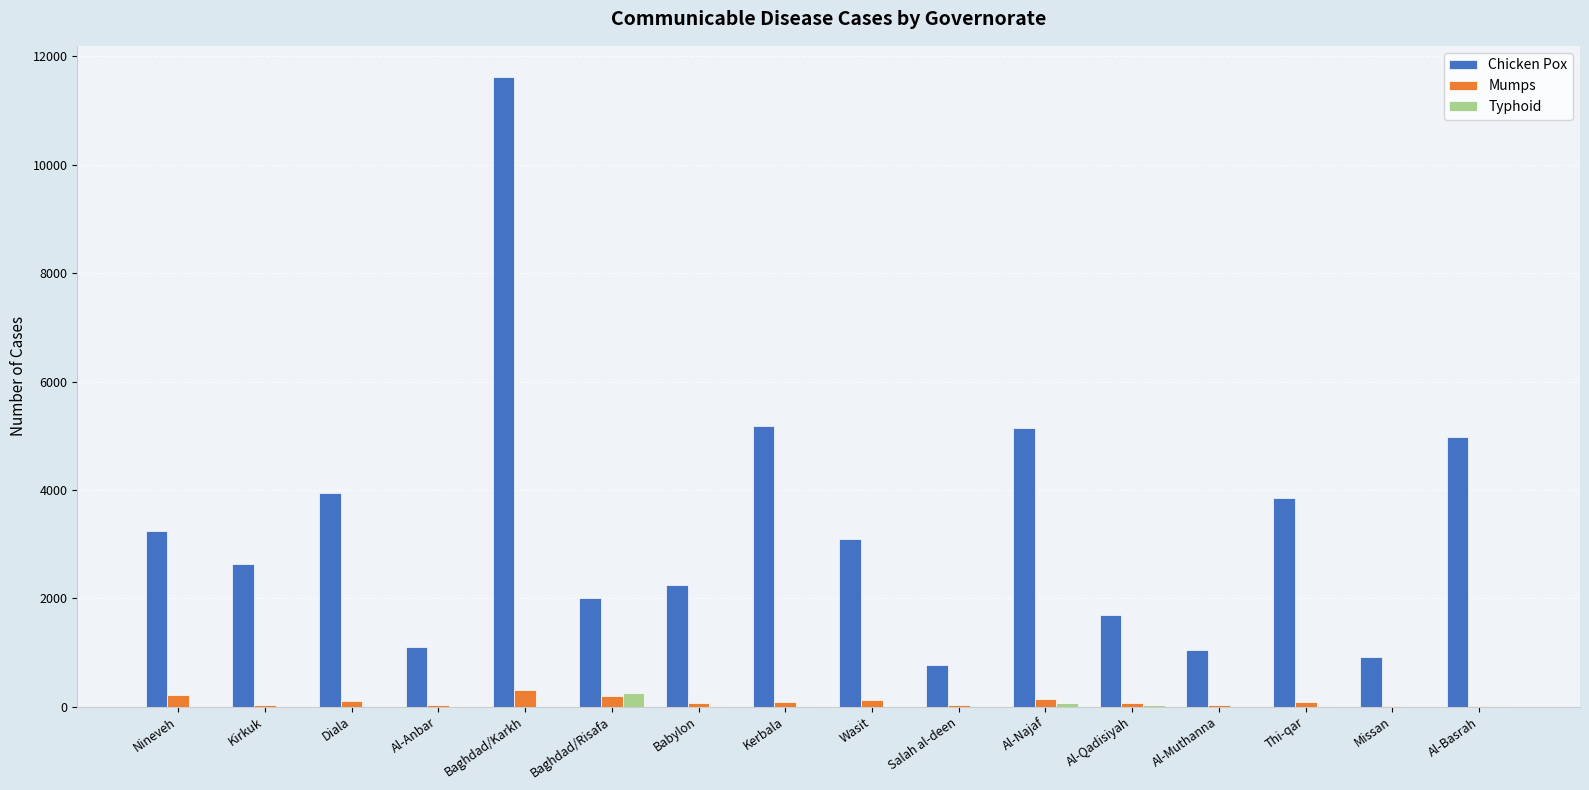

What is the highest value of the Chicken Pox series?

11615